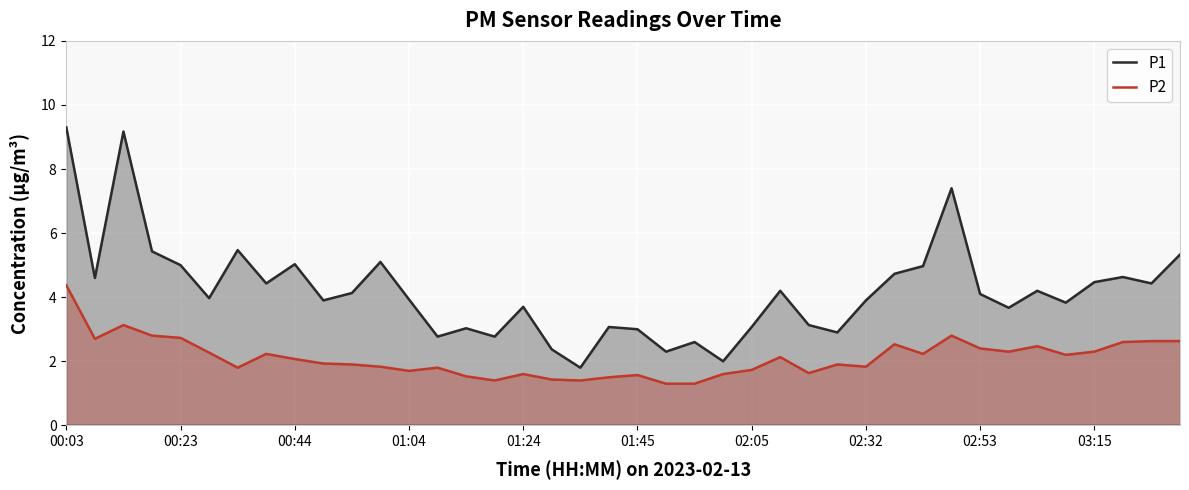

How many interior local peaks does the P1 series have?

12